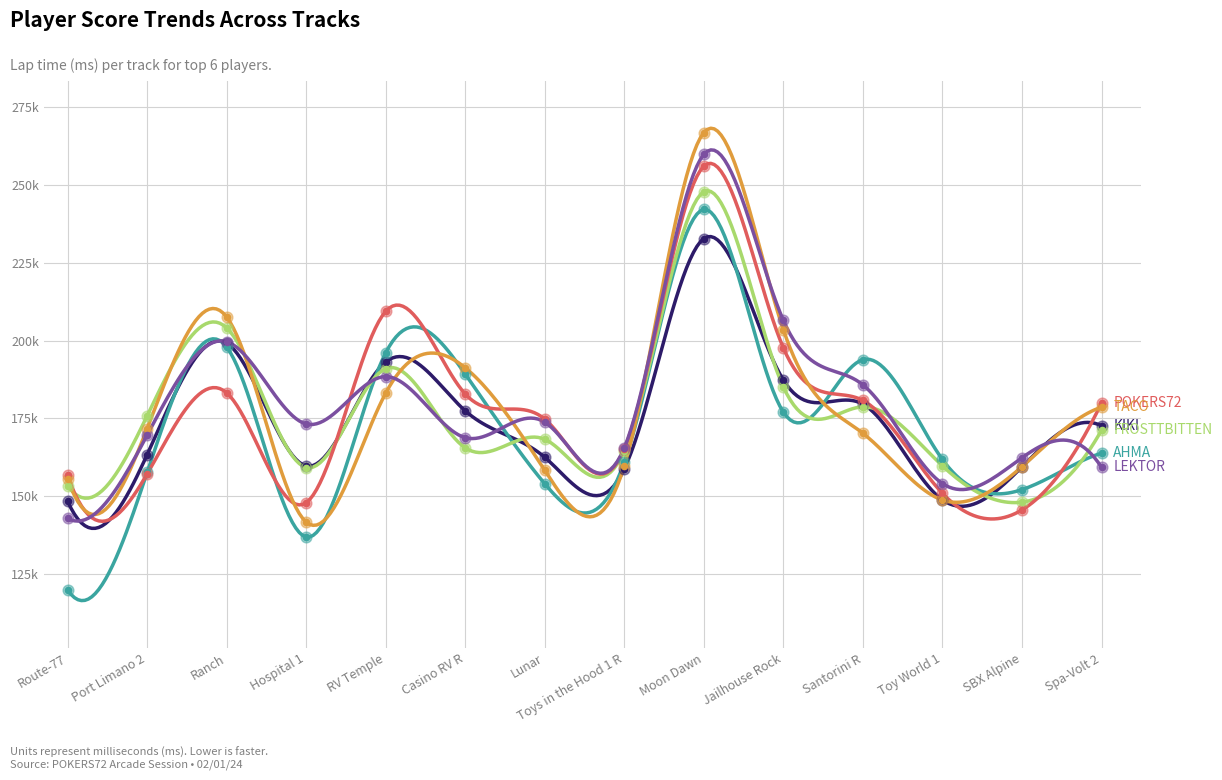

Does the chart have visible grid lines?

Yes